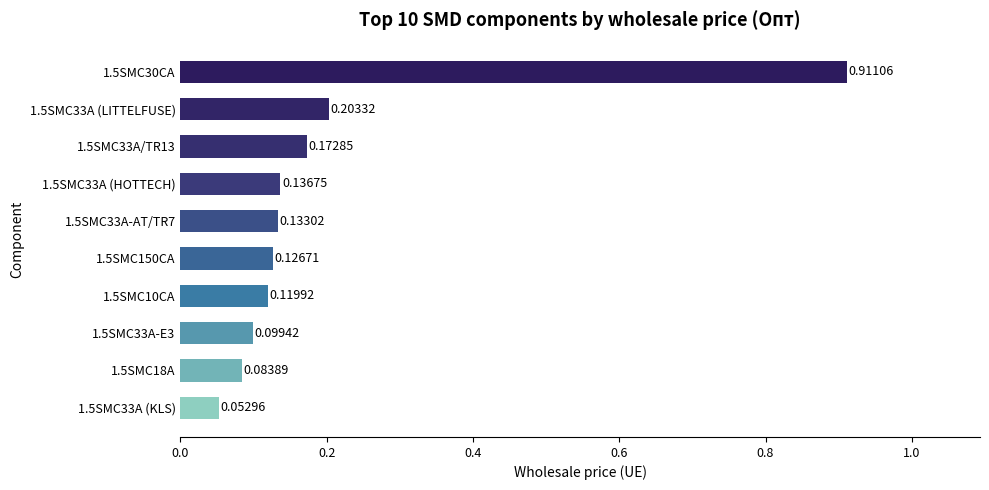

What is the difference between the maximum and second lowest values?

0.8